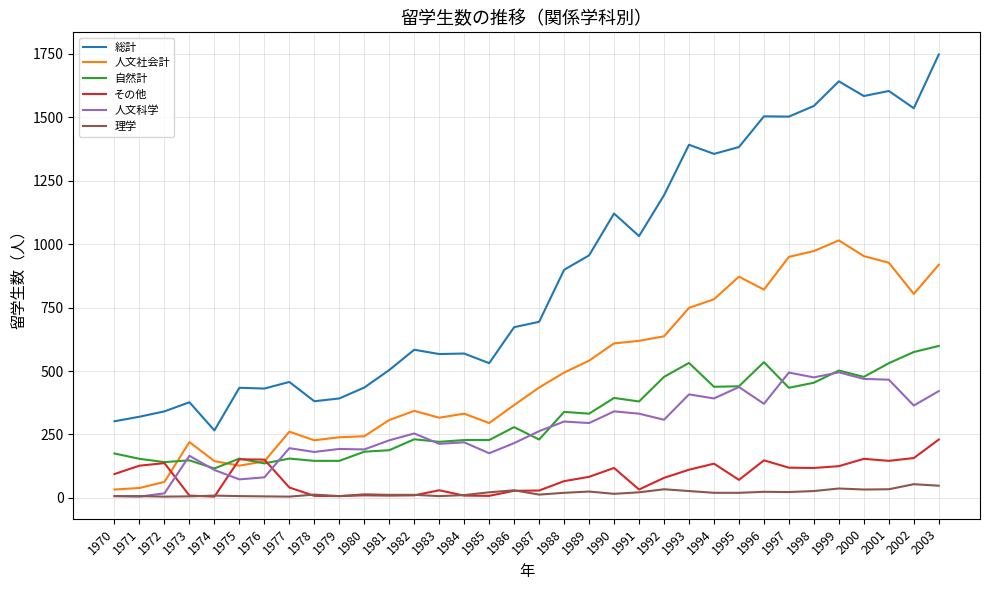

Is the value of 人文社会計 at 1985 greater than the value of 人文科学 at 1976?

Yes